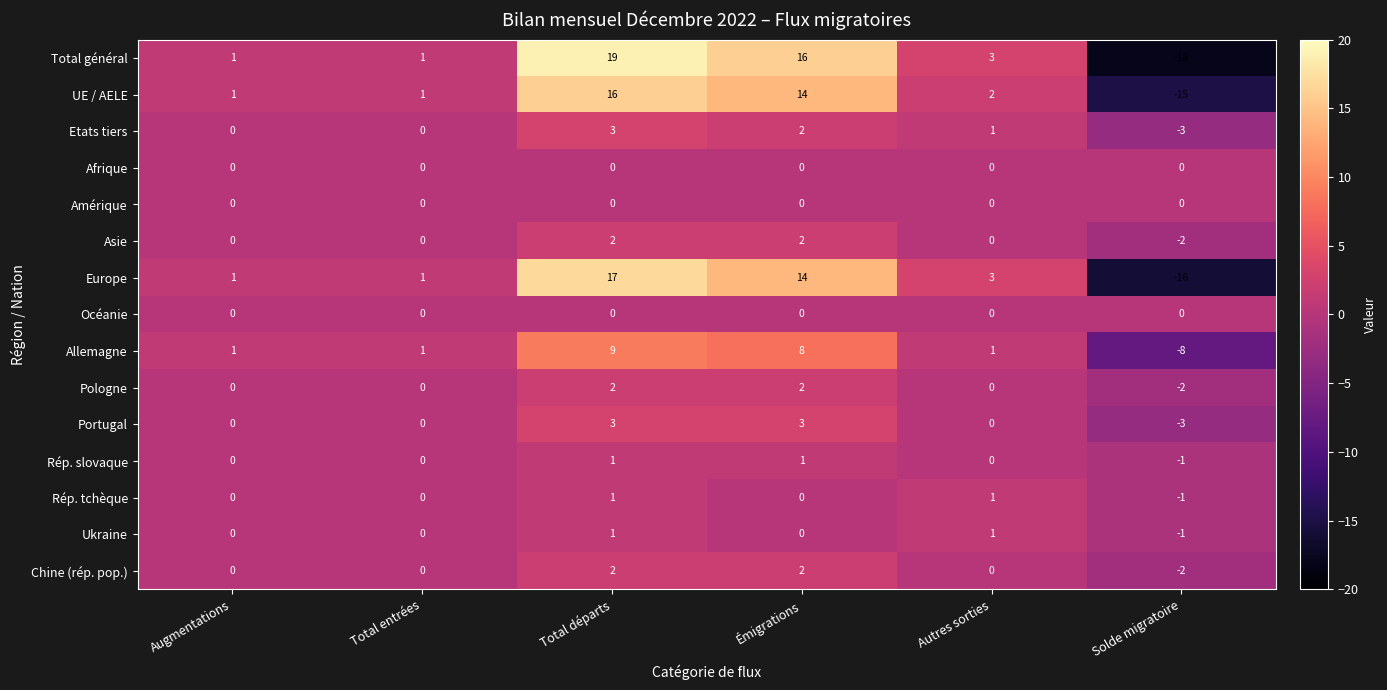

How many categories are shown in the chart?

6